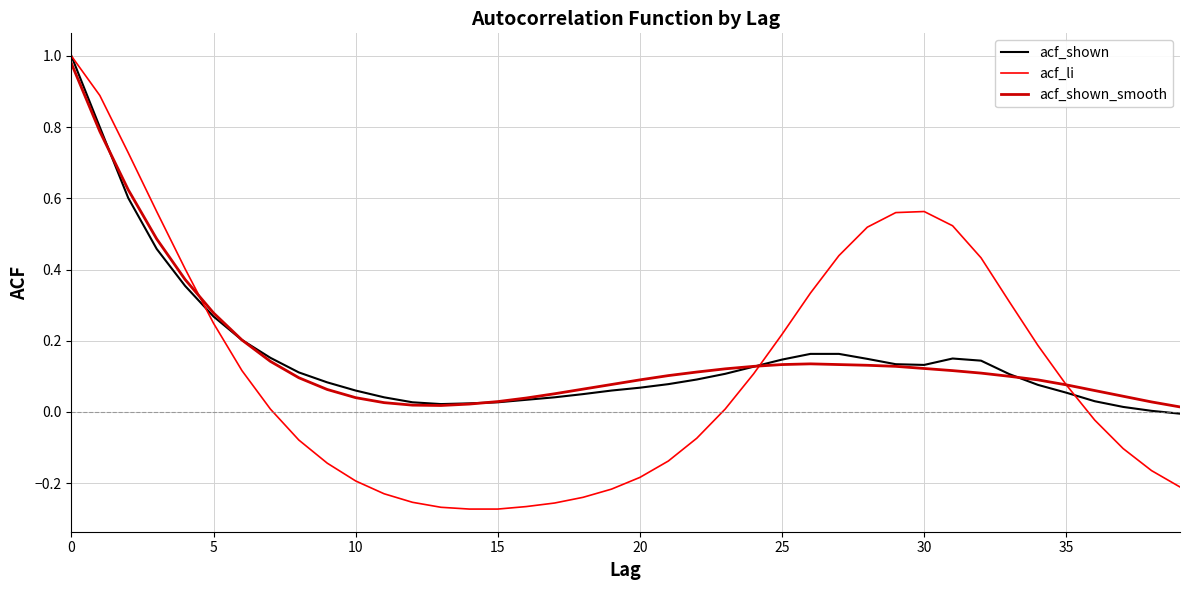

Which series has the largest range (max minus min)?

acf_li